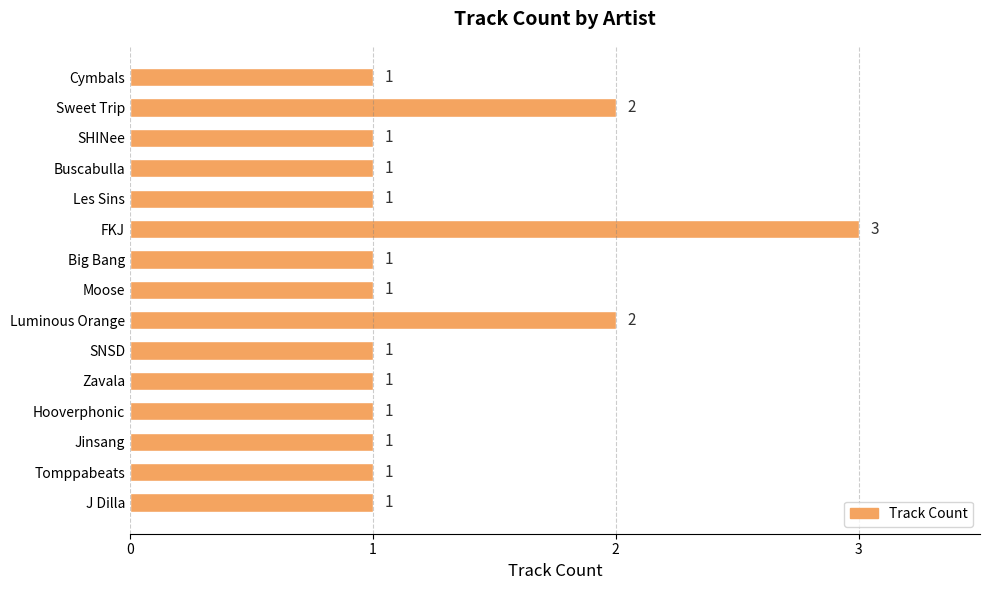

True or false: the data shows 1 at Big Bang.

True